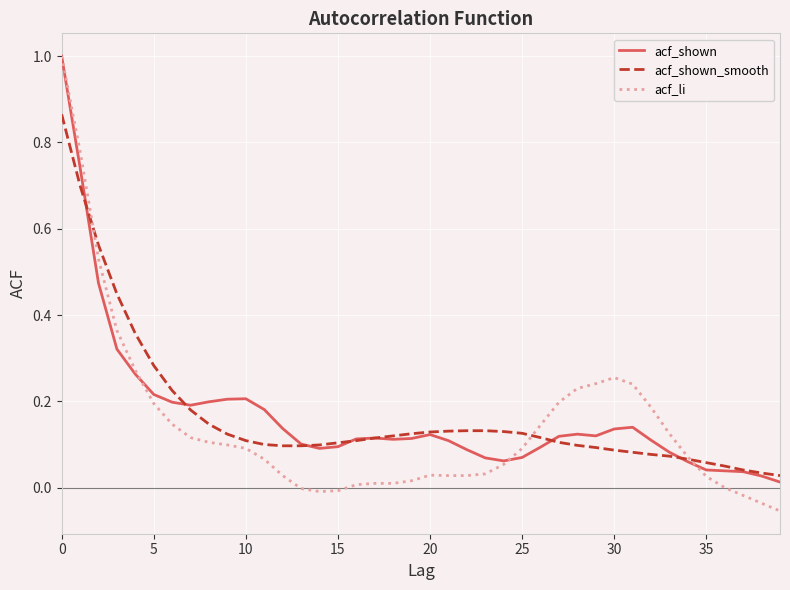

Which series has the largest range (max minus min)?

acf_li